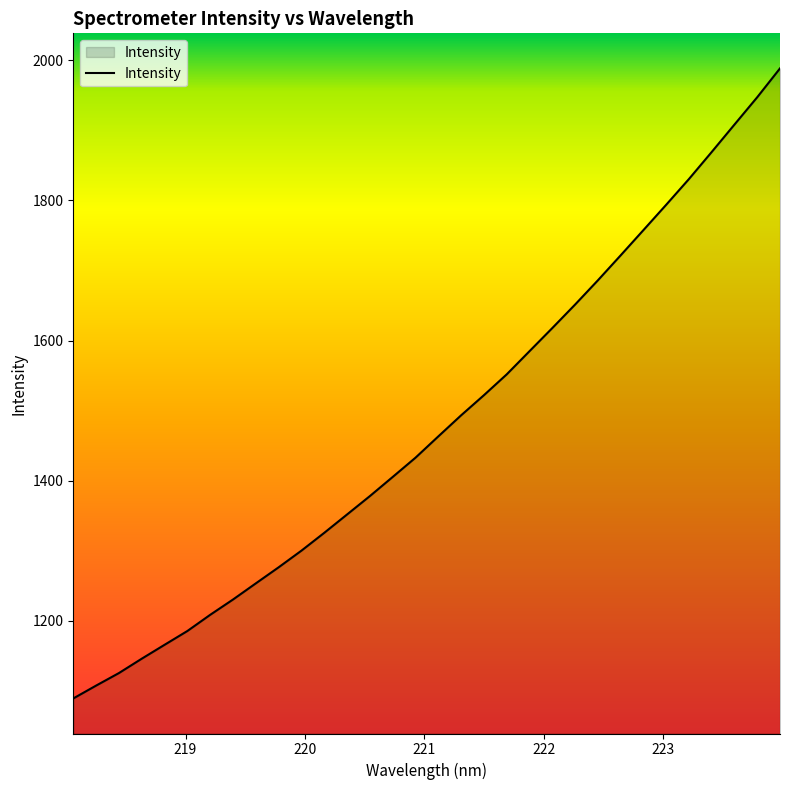

What is the sum of all values?

47370.9